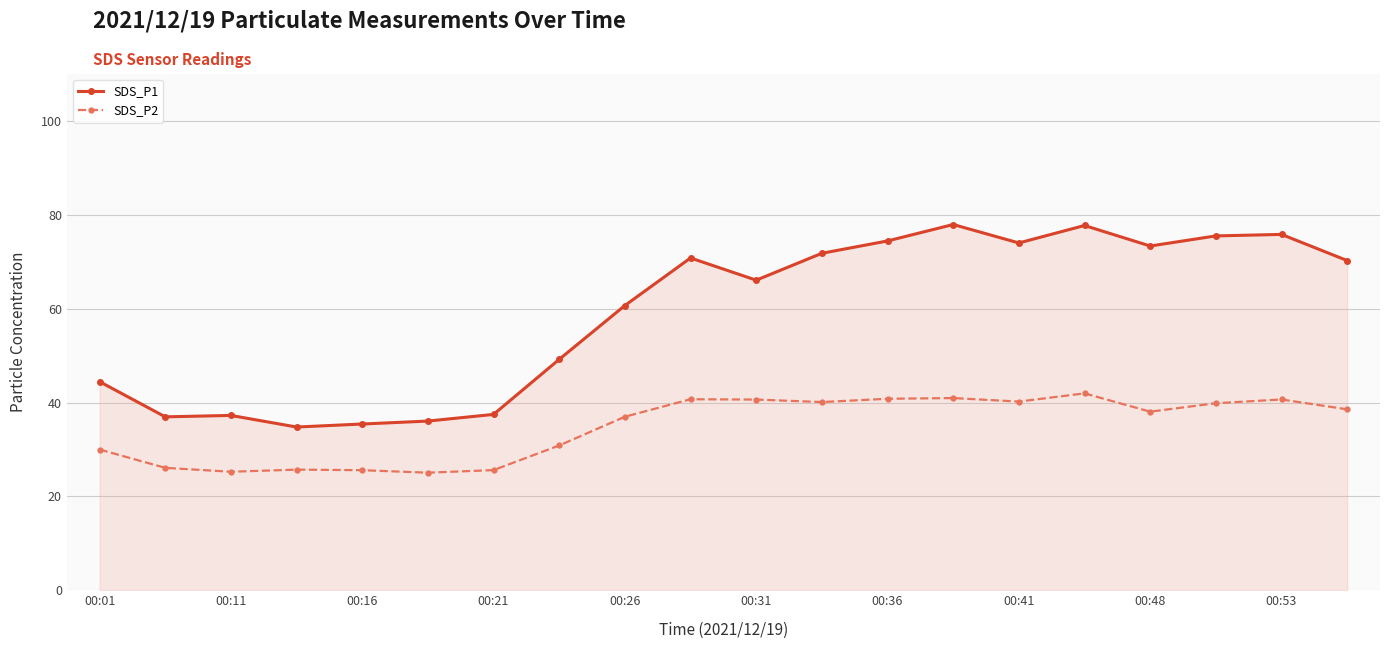

True or false: SDS_P2 has more than 2 interior local peaks.

True